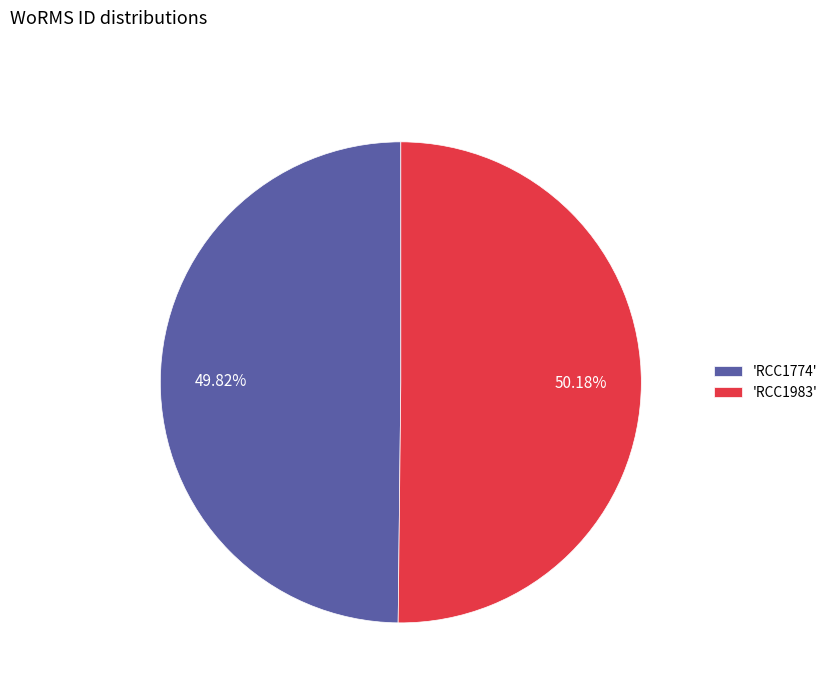

Do 'RCC1774' and 'RCC1983' together represent more than half of the pie?

Yes